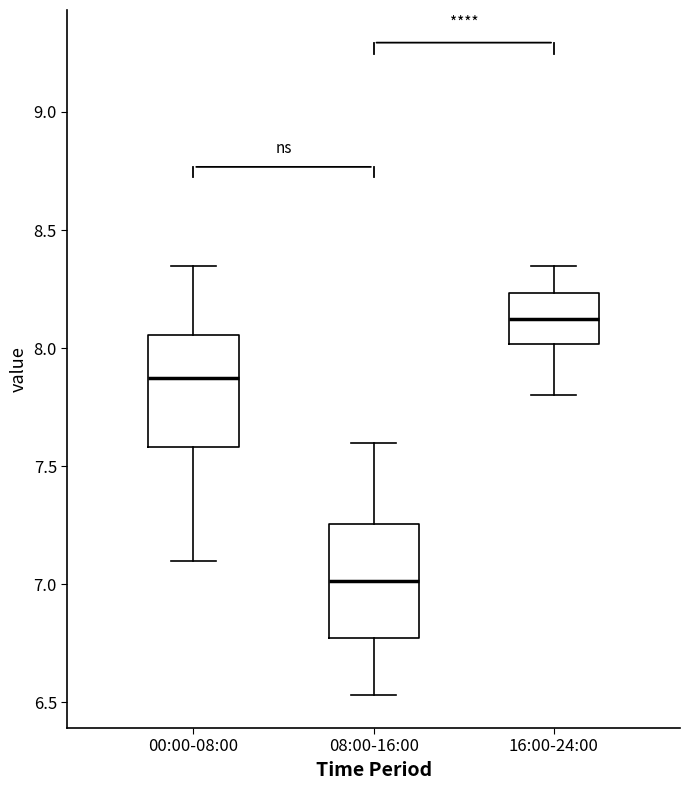

Reading left to right, read every box against the y-axis: the position of its median line, the range the box covers, and the ends of its whiskers. The values are not printed on the chart, so give them approximately, as read against the axis.

00:00-08:00: median 7.90, box 7.60 to 8.05, whiskers 7.10 to 8.35
08:00-16:00: median 7.00, box 6.75 to 7.25, whiskers 6.55 to 7.60
16:00-24:00: median 8.15, box 8.00 to 8.25, whiskers 7.80 to 8.35